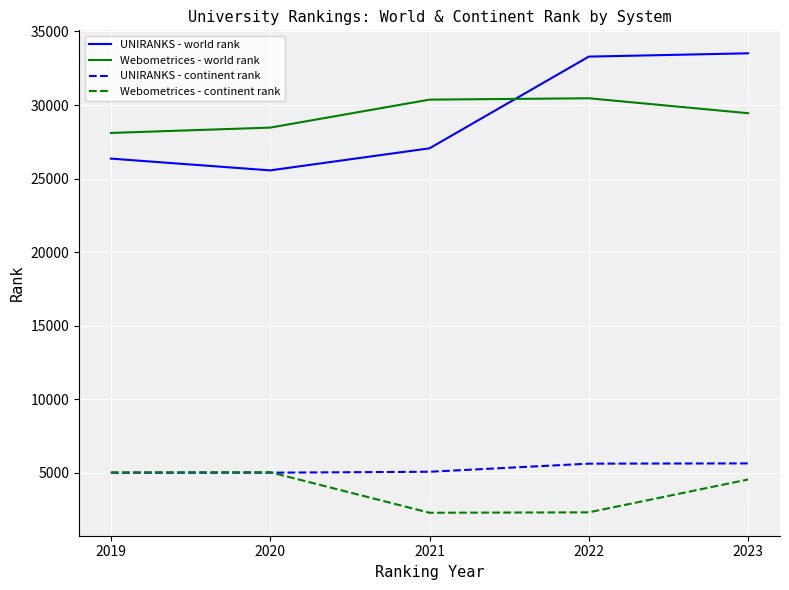

True or false: Webometrices - world rank and UNIRANKS - continent rank intersect in this chart.

False